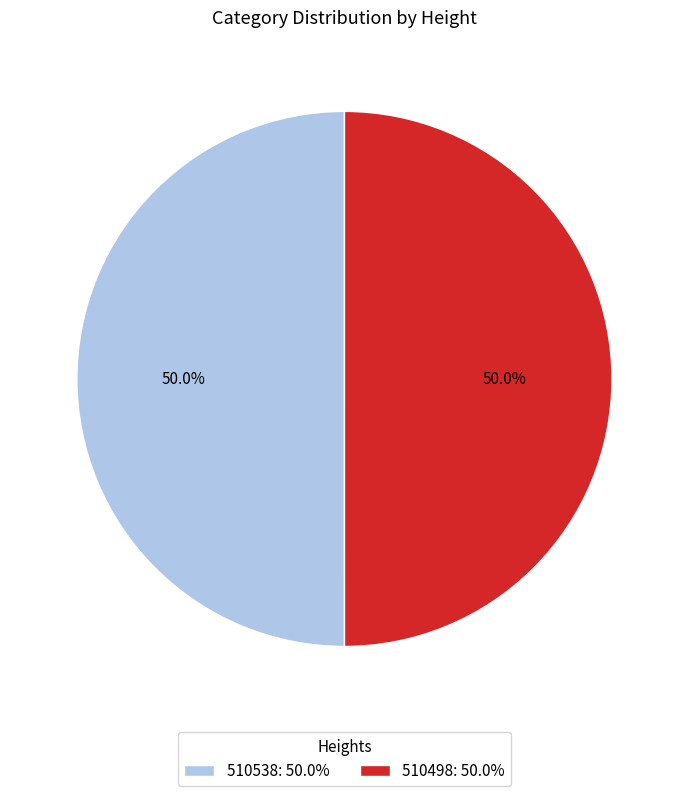

Count the number of slices in the pie.

2